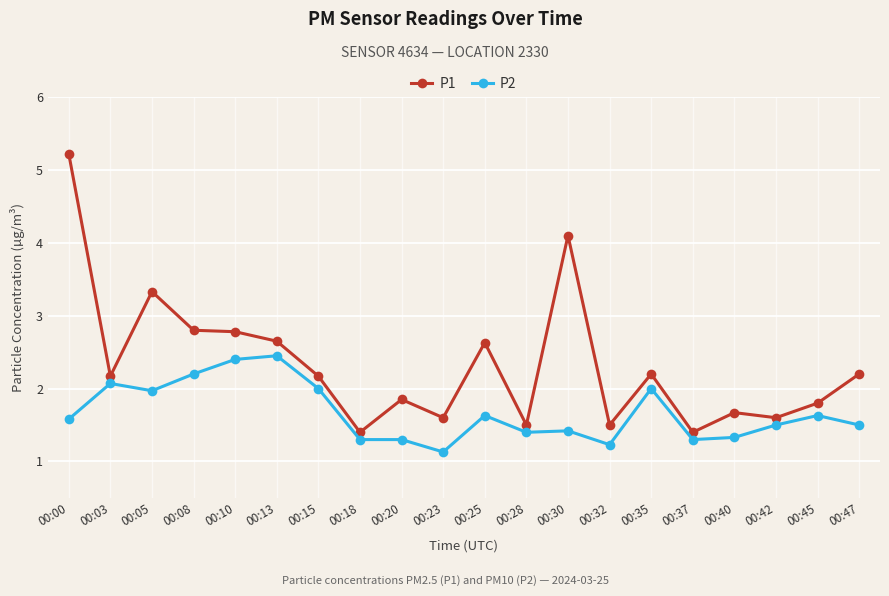

At which category is the sum across all series the highest?

00:00